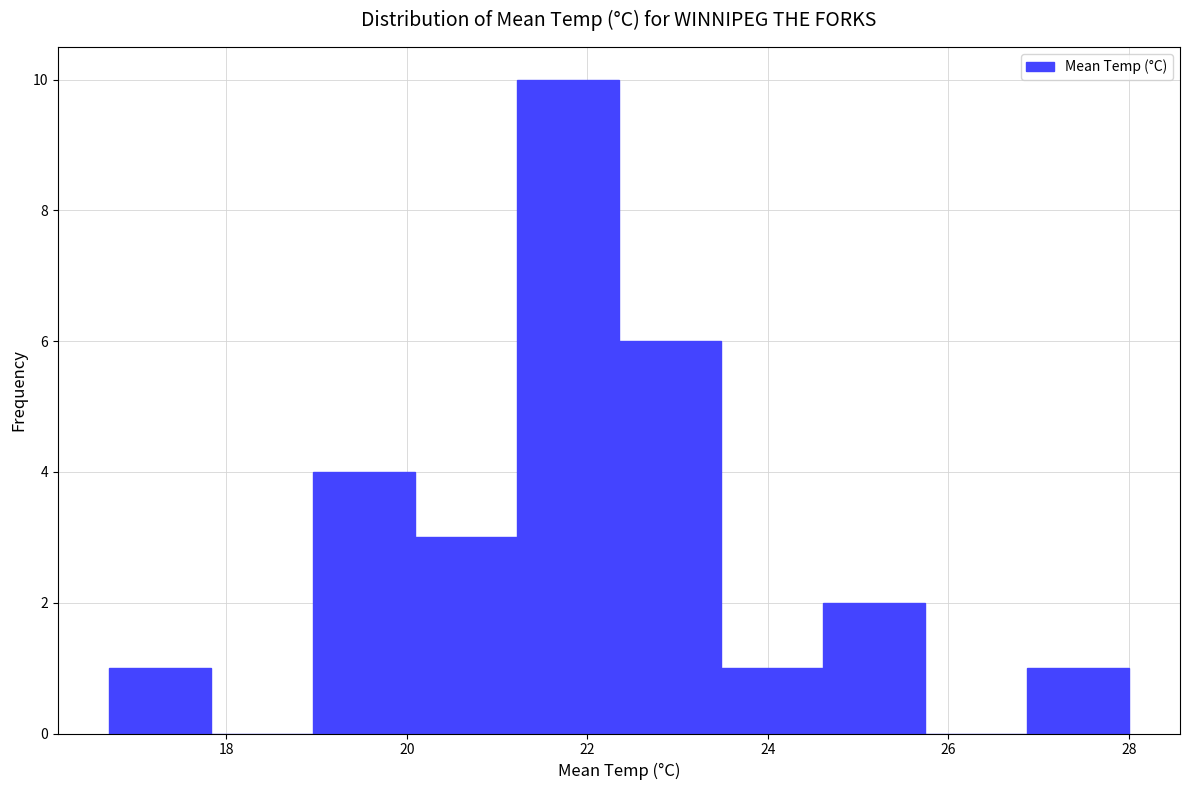

Reading left to right, list every bar in this chart as the range it spans on the x-axis followed by its height. Neither the bar edges nor the heights are printed on the chart, so give them approximately, as read against the axes.

16.8 to 17.8: 1
17.8 to 19.0: 0
19.0 to 20.0: 4
20.0 to 21.2: 3
21.2 to 22.4: 10
22.4 to 23.4: 6
23.4 to 24.6: 1
24.6 to 25.8: 2
25.8 to 26.8: 0
26.8 to 28.0: 1